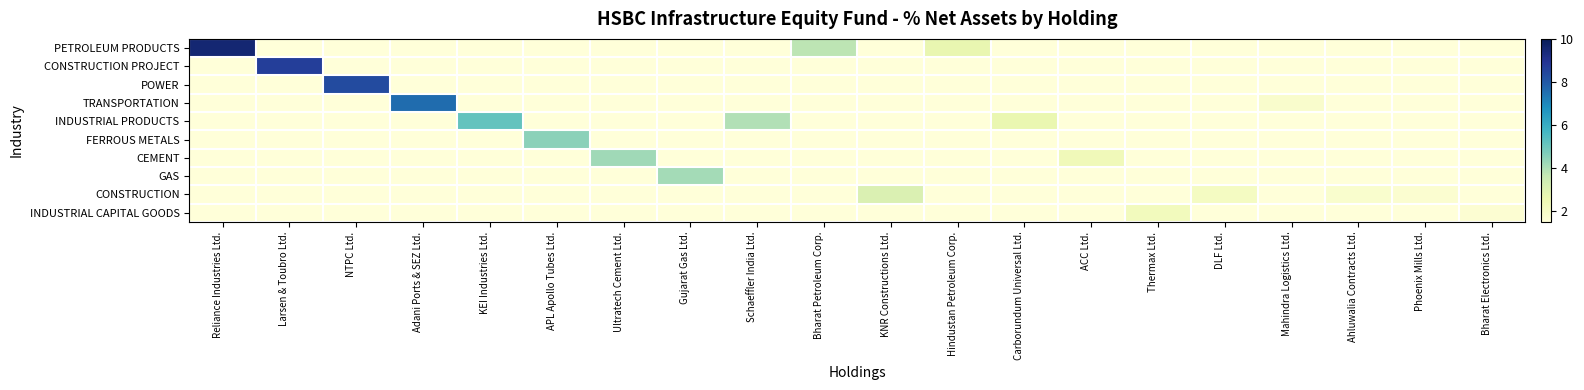

Reading left to right, what are all the values shown in this chart?

PETROLEUM PRODUCTS: Reliance Industries Ltd.=9.5	Larsen & Toubro Ltd.=0.0	NTPC Ltd.=0.0	Adani Ports & SEZ Ltd.=0.0	KEI Industries Ltd.=0.0	APL Apollo Tubes Ltd.=0.0	Ultratech Cement Ltd.=0.0	Gujarat Gas Ltd.=0.0	Schaeffler India Ltd.=0.0	Bharat Petroleum Corp.=3.8	KNR Constructions Ltd.=0.0	Hindustan Petroleum Corp.=2.7	Carborundum Universal Ltd.=0.0	ACC Ltd.=0.0	Thermax Ltd.=0.0	DLF Ltd.=0.0	Mahindra Logistics Ltd.=0.0	Ahluwalia Contracts Ltd.=0.0	Phoenix Mills Ltd.=0.0	Bharat Electronics Ltd.=0.0
CONSTRUCTION PROJECT: Reliance Industries Ltd.=0.0	Larsen & Toubro Ltd.=8.7	NTPC Ltd.=0.0	Adani Ports & SEZ Ltd.=0.0	KEI Industries Ltd.=0.0	APL Apollo Tubes Ltd.=0.0	Ultratech Cement Ltd.=0.0	Gujarat Gas Ltd.=0.0	Schaeffler India Ltd.=0.0	Bharat Petroleum Corp.=0.0	KNR Constructions Ltd.=0.0	Hindustan Petroleum Corp.=0.0	Carborundum Universal Ltd.=0.0	ACC Ltd.=0.0	Thermax Ltd.=0.0	DLF Ltd.=0.0	Mahindra Logistics Ltd.=0.0	Ahluwalia Contracts Ltd.=0.0	Phoenix Mills Ltd.=0.0	Bharat Electronics Ltd.=0.0
POWER: Reliance Industries Ltd.=0.0	Larsen & Toubro Ltd.=0.0	NTPC Ltd.=8.3	Adani Ports & SEZ Ltd.=0.0	KEI Industries Ltd.=0.0	APL Apollo Tubes Ltd.=0.0	Ultratech Cement Ltd.=0.0	Gujarat Gas Ltd.=0.0	Schaeffler India Ltd.=0.0	Bharat Petroleum Corp.=0.0	KNR Constructions Ltd.=0.0	Hindustan Petroleum Corp.=0.0	Carborundum Universal Ltd.=0.0	ACC Ltd.=0.0	Thermax Ltd.=0.0	DLF Ltd.=0.0	Mahindra Logistics Ltd.=0.0	Ahluwalia Contracts Ltd.=0.0	Phoenix Mills Ltd.=0.0	Bharat Electronics Ltd.=0.0
TRANSPORTATION: Reliance Industries Ltd.=0.0	Larsen & Toubro Ltd.=0.0	NTPC Ltd.=0.0	Adani Ports & SEZ Ltd.=7.5	KEI Industries Ltd.=0.0	APL Apollo Tubes Ltd.=0.0	Ultratech Cement Ltd.=0.0	Gujarat Gas Ltd.=0.0	Schaeffler India Ltd.=0.0	Bharat Petroleum Corp.=0.0	KNR Constructions Ltd.=0.0	Hindustan Petroleum Corp.=0.0	Carborundum Universal Ltd.=0.0	ACC Ltd.=0.0	Thermax Ltd.=0.0	DLF Ltd.=0.0	Mahindra Logistics Ltd.=1.8	Ahluwalia Contracts Ltd.=0.0	Phoenix Mills Ltd.=0.0	Bharat Electronics Ltd.=0.0
INDUSTRIAL PRODUCTS: Reliance Industries Ltd.=0.0	Larsen & Toubro Ltd.=0.0	NTPC Ltd.=0.0	Adani Ports & SEZ Ltd.=0.0	KEI Industries Ltd.=5.1	APL Apollo Tubes Ltd.=0.0	Ultratech Cement Ltd.=0.0	Gujarat Gas Ltd.=0.0	Schaeffler India Ltd.=3.9	Bharat Petroleum Corp.=0.0	KNR Constructions Ltd.=0.0	Hindustan Petroleum Corp.=0.0	Carborundum Universal Ltd.=2.6	ACC Ltd.=0.0	Thermax Ltd.=0.0	DLF Ltd.=0.0	Mahindra Logistics Ltd.=0.0	Ahluwalia Contracts Ltd.=0.0	Phoenix Mills Ltd.=0.0	Bharat Electronics Ltd.=0.0
FERROUS METALS: Reliance Industries Ltd.=0.0	Larsen & Toubro Ltd.=0.0	NTPC Ltd.=0.0	Adani Ports & SEZ Ltd.=0.0	KEI Industries Ltd.=0.0	APL Apollo Tubes Ltd.=4.5	Ultratech Cement Ltd.=0.0	Gujarat Gas Ltd.=0.0	Schaeffler India Ltd.=0.0	Bharat Petroleum Corp.=0.0	KNR Constructions Ltd.=0.0	Hindustan Petroleum Corp.=0.0	Carborundum Universal Ltd.=0.0	ACC Ltd.=0.0	Thermax Ltd.=0.0	DLF Ltd.=0.0	Mahindra Logistics Ltd.=0.0	Ahluwalia Contracts Ltd.=0.0	Phoenix Mills Ltd.=0.0	Bharat Electronics Ltd.=0.0
CEMENT: Reliance Industries Ltd.=0.0	Larsen & Toubro Ltd.=0.0	NTPC Ltd.=0.0	Adani Ports & SEZ Ltd.=0.0	KEI Industries Ltd.=0.0	APL Apollo Tubes Ltd.=0.0	Ultratech Cement Ltd.=4.2	Gujarat Gas Ltd.=0.0	Schaeffler India Ltd.=0.0	Bharat Petroleum Corp.=0.0	KNR Constructions Ltd.=0.0	Hindustan Petroleum Corp.=0.0	Carborundum Universal Ltd.=0.0	ACC Ltd.=2.4	Thermax Ltd.=0.0	DLF Ltd.=0.0	Mahindra Logistics Ltd.=0.0	Ahluwalia Contracts Ltd.=0.0	Phoenix Mills Ltd.=0.0	Bharat Electronics Ltd.=0.0
GAS: Reliance Industries Ltd.=0.0	Larsen & Toubro Ltd.=0.0	NTPC Ltd.=0.0	Adani Ports & SEZ Ltd.=0.0	KEI Industries Ltd.=0.0	APL Apollo Tubes Ltd.=0.0	Ultratech Cement Ltd.=0.0	Gujarat Gas Ltd.=4.2	Schaeffler India Ltd.=0.0	Bharat Petroleum Corp.=0.0	KNR Constructions Ltd.=0.0	Hindustan Petroleum Corp.=0.0	Carborundum Universal Ltd.=0.0	ACC Ltd.=0.0	Thermax Ltd.=0.0	DLF Ltd.=0.0	Mahindra Logistics Ltd.=0.0	Ahluwalia Contracts Ltd.=0.0	Phoenix Mills Ltd.=0.0	Bharat Electronics Ltd.=0.0
CONSTRUCTION: Reliance Industries Ltd.=0.0	Larsen & Toubro Ltd.=0.0	NTPC Ltd.=0.0	Adani Ports & SEZ Ltd.=0.0	KEI Industries Ltd.=0.0	APL Apollo Tubes Ltd.=0.0	Ultratech Cement Ltd.=0.0	Gujarat Gas Ltd.=0.0	Schaeffler India Ltd.=0.0	Bharat Petroleum Corp.=0.0	KNR Constructions Ltd.=3.1	Hindustan Petroleum Corp.=0.0	Carborundum Universal Ltd.=0.0	ACC Ltd.=0.0	Thermax Ltd.=0.0	DLF Ltd.=2.1	Mahindra Logistics Ltd.=0.0	Ahluwalia Contracts Ltd.=1.8	Phoenix Mills Ltd.=1.8	Bharat Electronics Ltd.=0.0
INDUSTRIAL CAPITAL GOODS: Reliance Industries Ltd.=0.0	Larsen & Toubro Ltd.=0.0	NTPC Ltd.=0.0	Adani Ports & SEZ Ltd.=0.0	KEI Industries Ltd.=0.0	APL Apollo Tubes Ltd.=0.0	Ultratech Cement Ltd.=0.0	Gujarat Gas Ltd.=0.0	Schaeffler India Ltd.=0.0	Bharat Petroleum Corp.=0.0	KNR Constructions Ltd.=0.0	Hindustan Petroleum Corp.=0.0	Carborundum Universal Ltd.=0.0	ACC Ltd.=0.0	Thermax Ltd.=2.3	DLF Ltd.=0.0	Mahindra Logistics Ltd.=0.0	Ahluwalia Contracts Ltd.=0.0	Phoenix Mills Ltd.=0.0	Bharat Electronics Ltd.=1.7